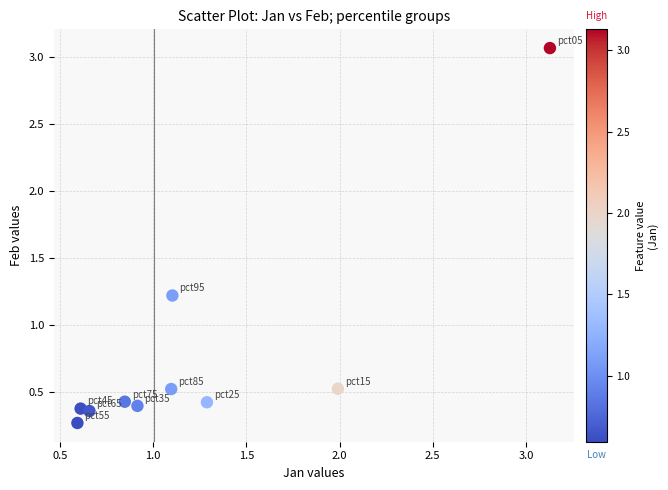

What Y value in the scatter plot is closest to 1?

1.2